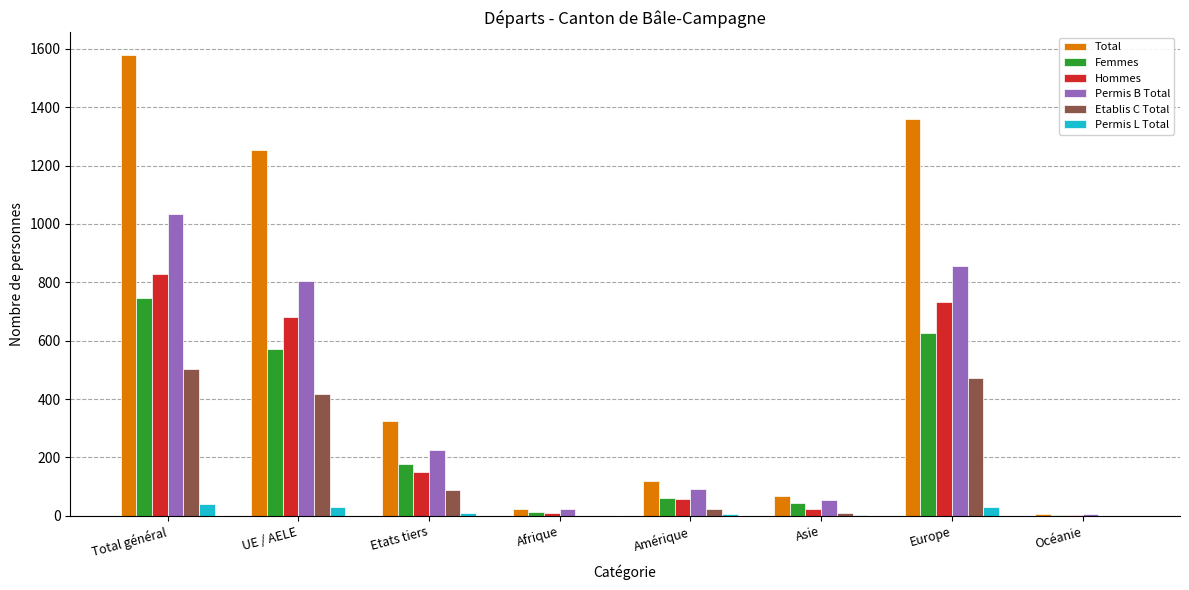

Between Total général and Afrique, which series saw the biggest shift?

Total